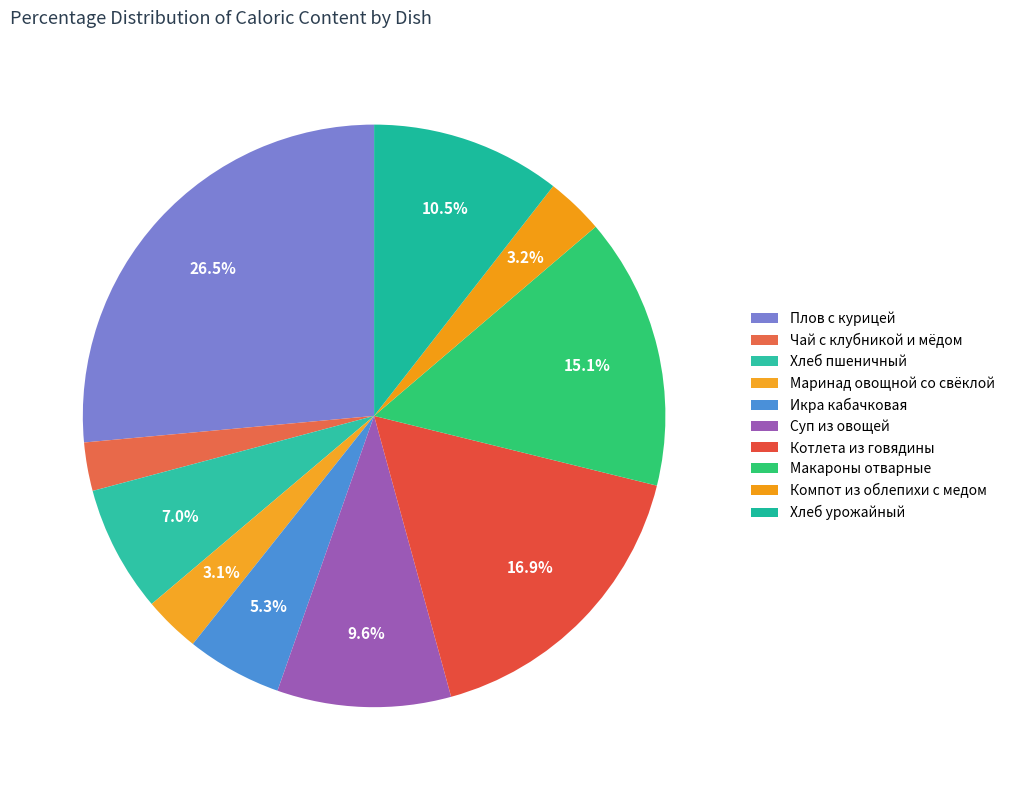

Rank the categories by value from lowest to highest.

Чай с клубникой и мёдом, Маринад овощной со свёклой, Компот из облепихи с медом, Икра кабачковая, Хлеб пшеничный, Суп из овощей, Хлеб урожайный, Макароны отварные, Котлета из говядины, Плов с курицей